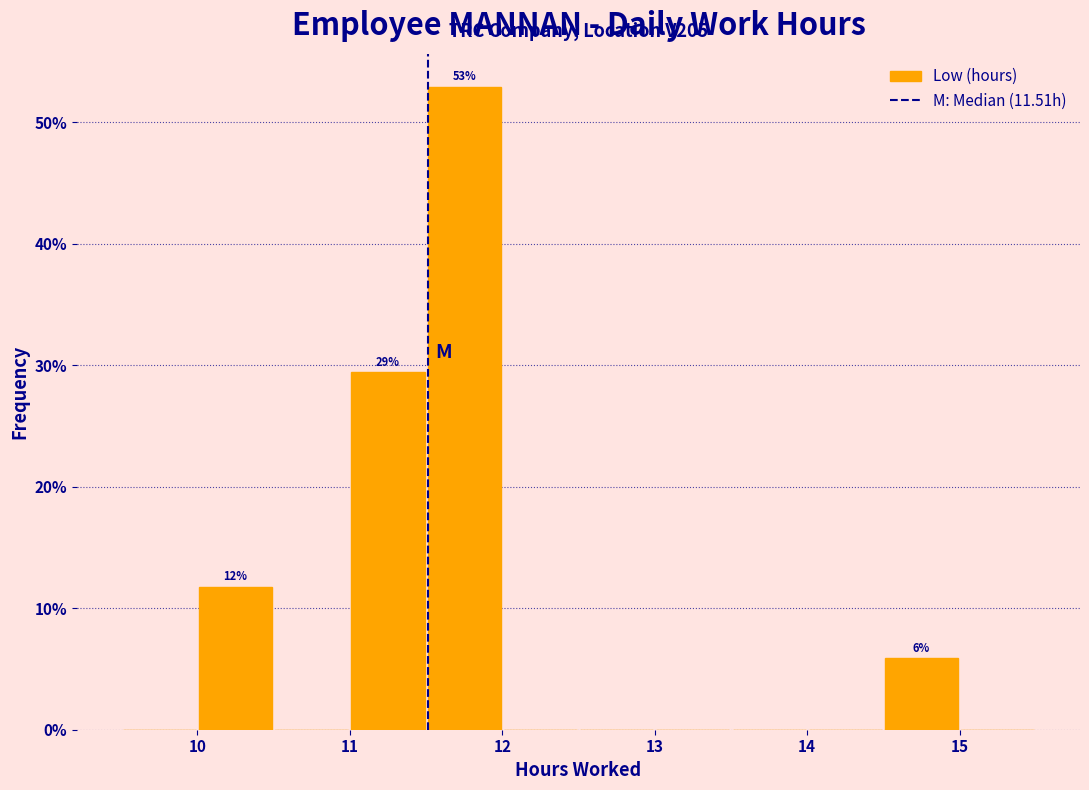

Which range on the x-axis has the tallest bar?

11.5 to 12.0